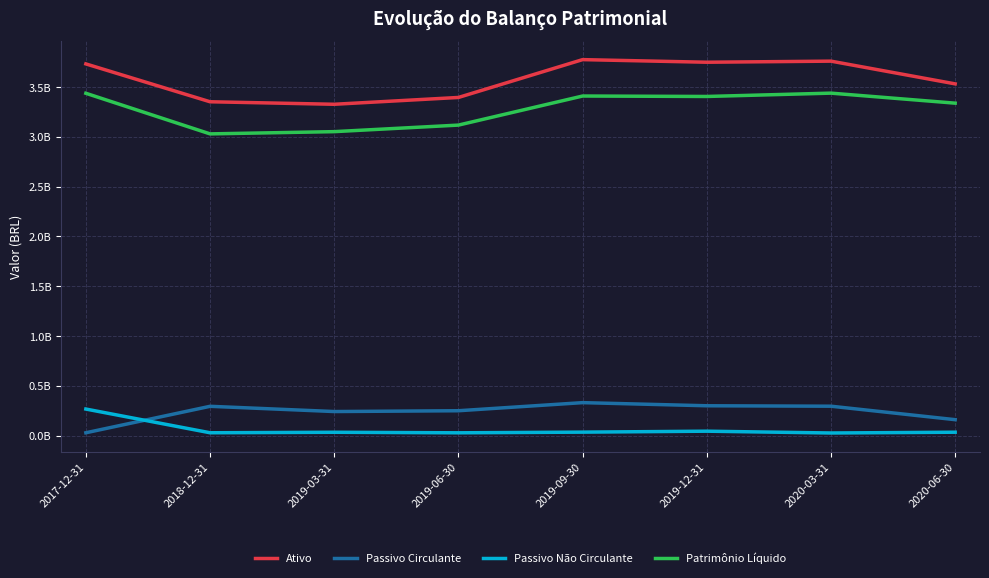

Which series has the largest total across all categories?

Ativo